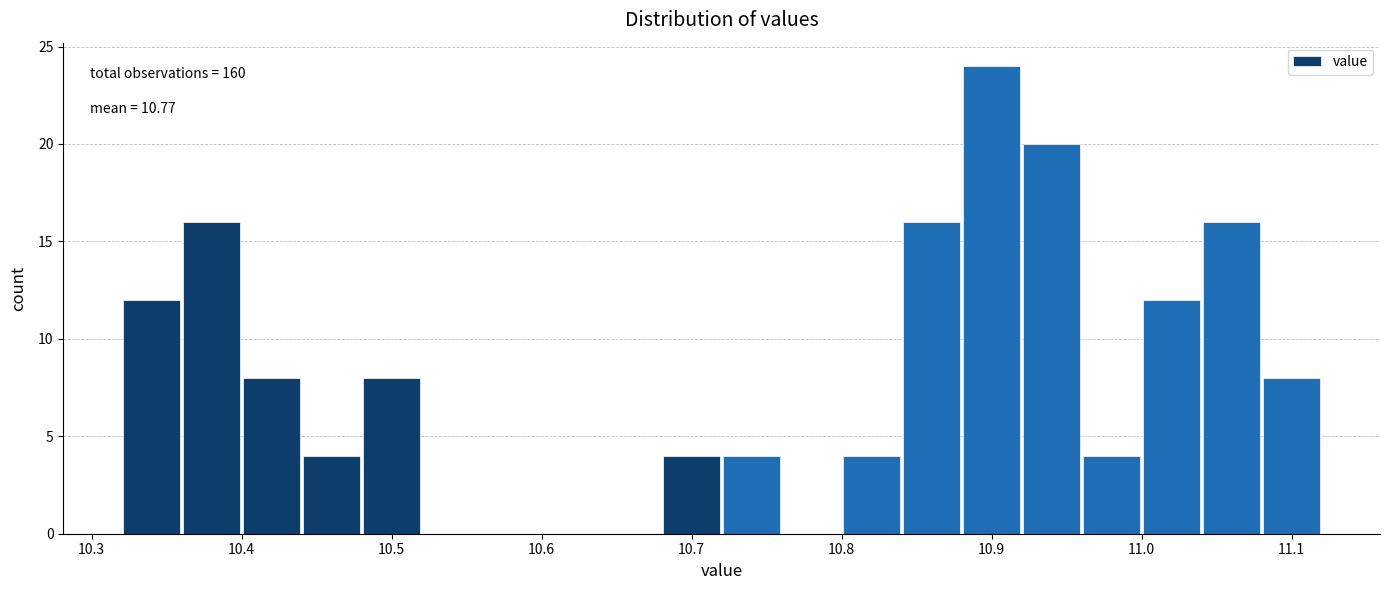

Which range on the x-axis has the tallest bar?

10.88 to 10.92